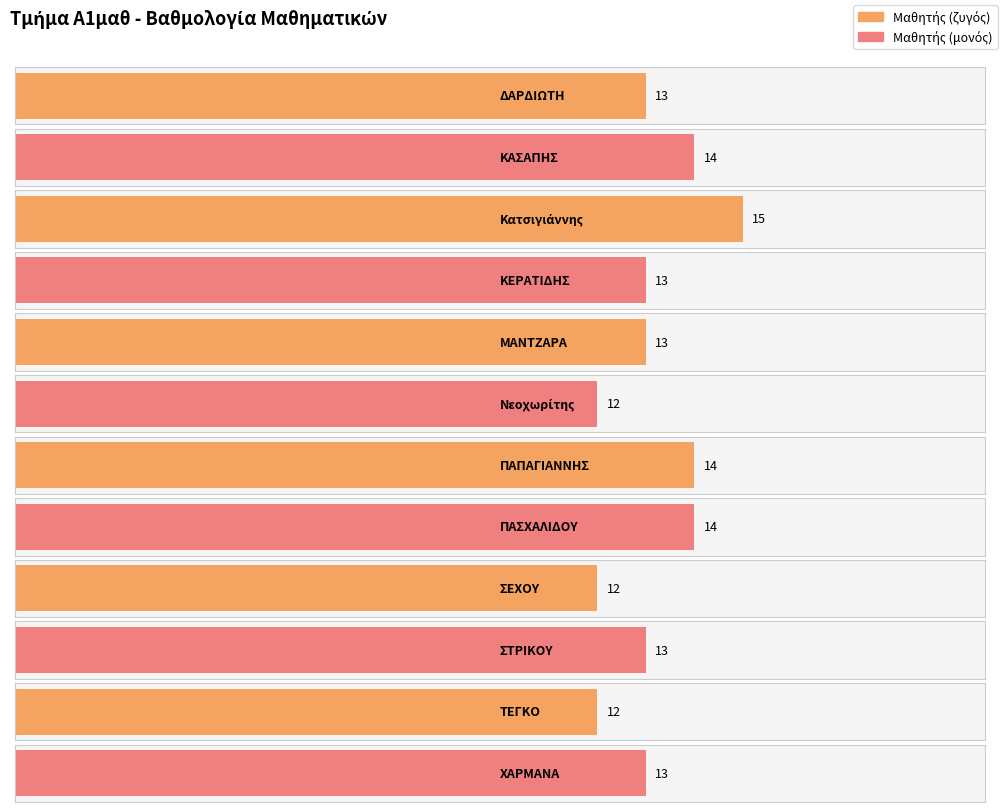

What is the average value?

13